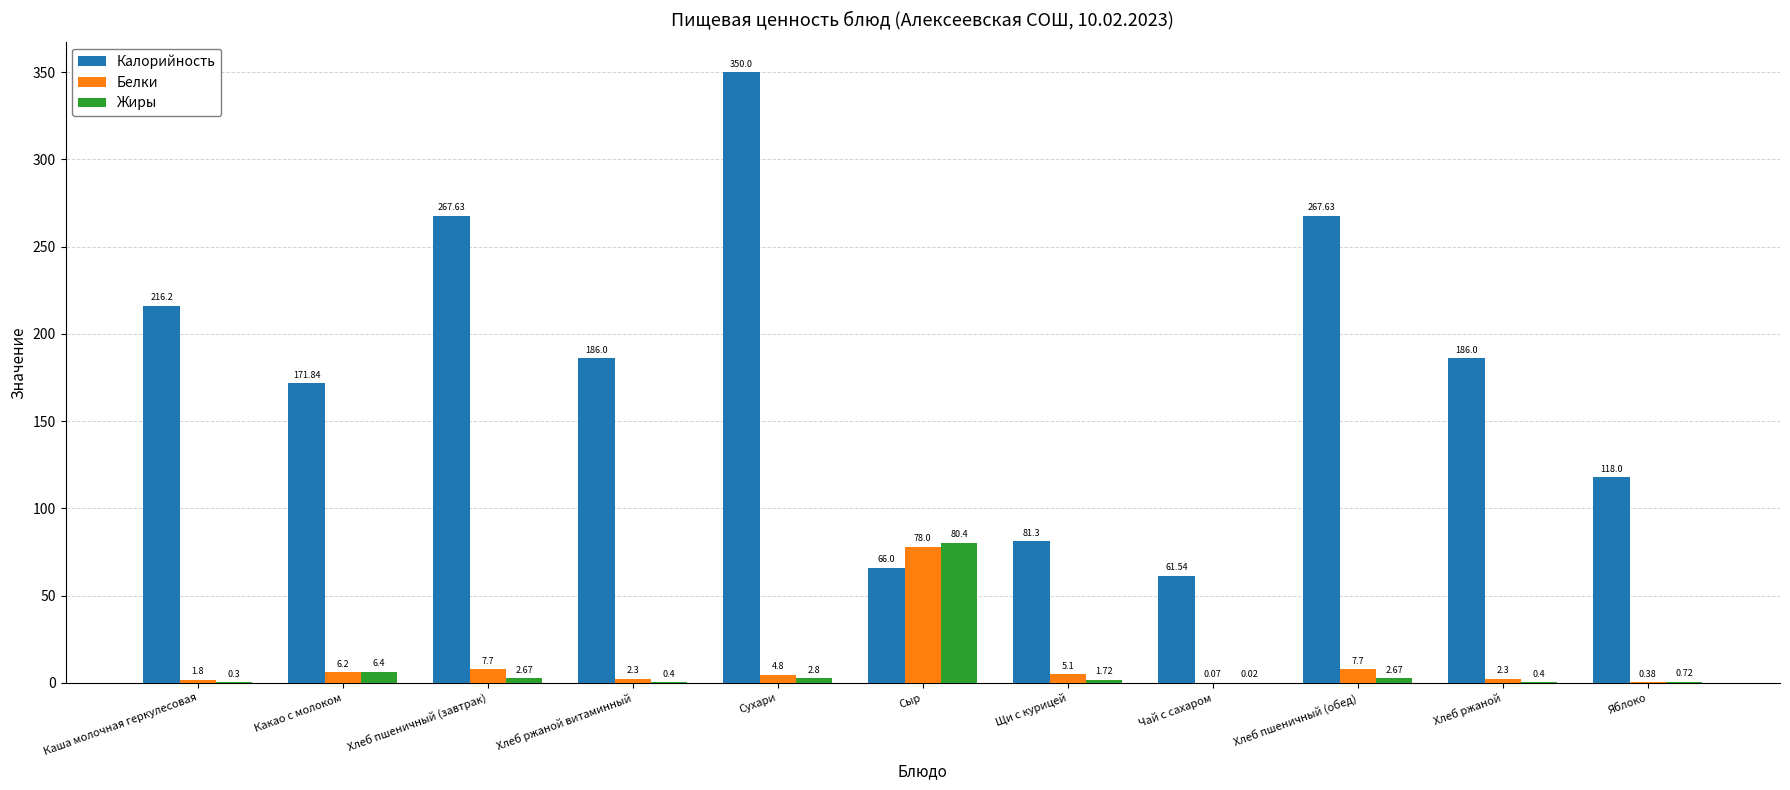

What is the sum of the Калорийность values at Хлеб ржаной витаминный and Каша молочная геркулесовая?

402.2